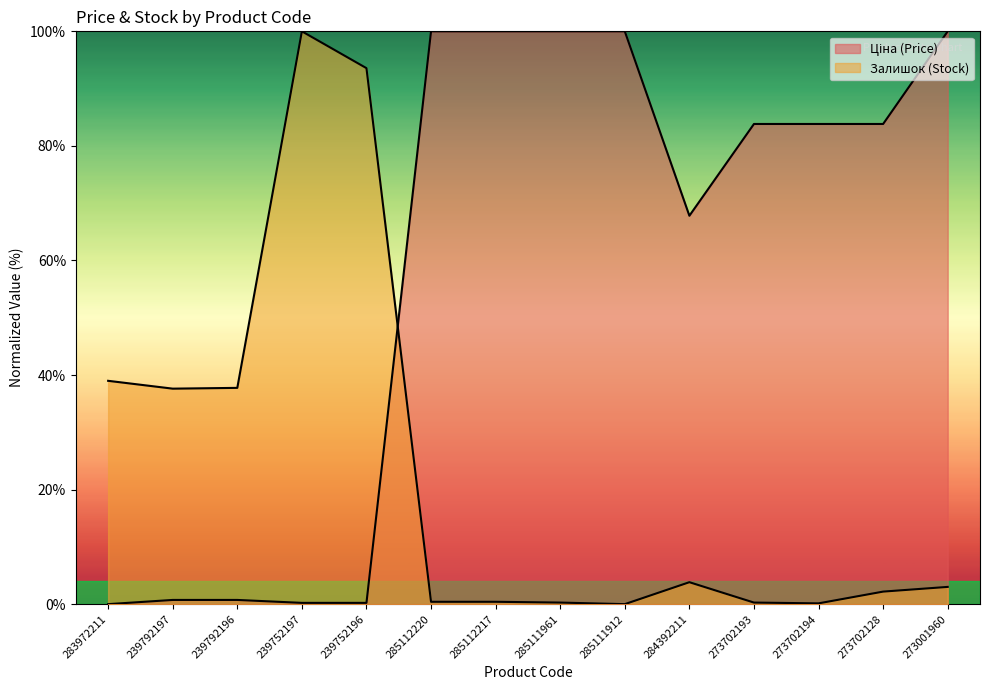

What are all the series names shown in the legend?

Ціна, Залишок